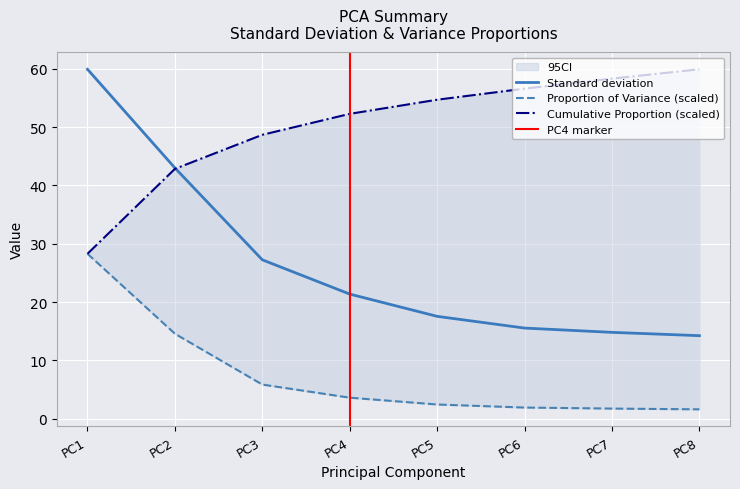

Which category has the lowest value in the Cumulative Proportion series?

PC1